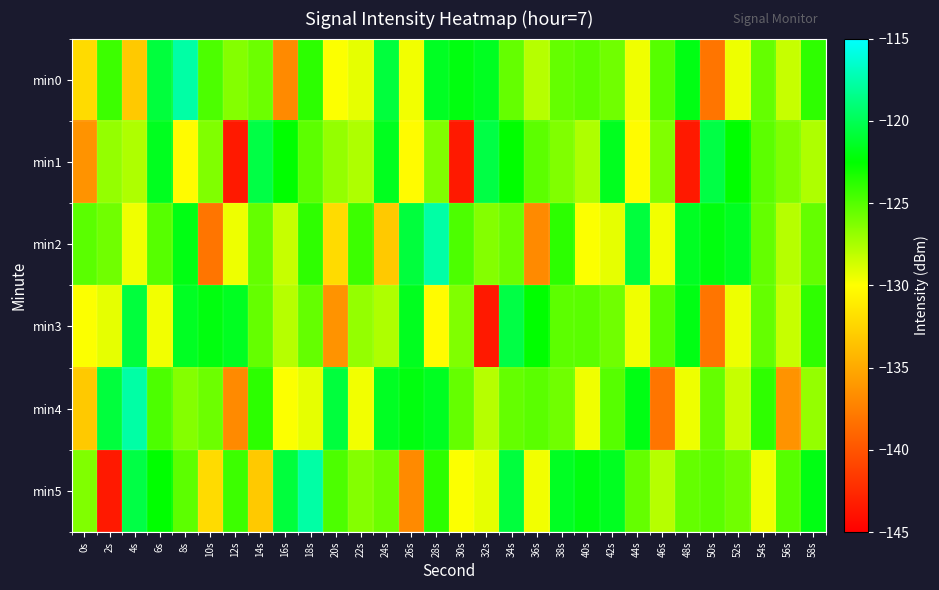

What is the minimum value shown in the chart?

-143.4